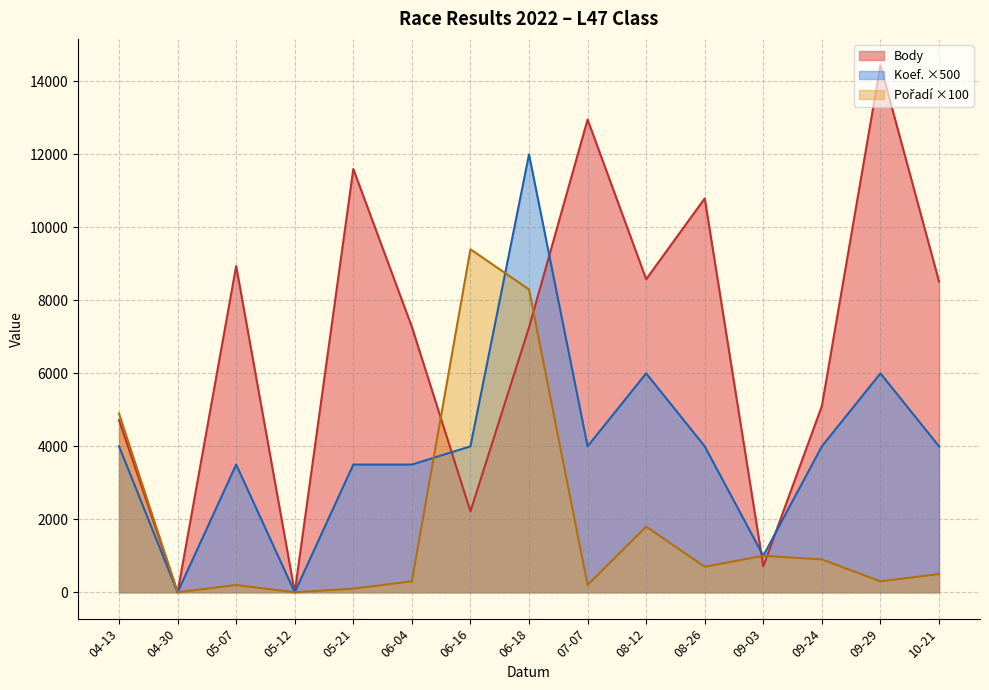

What are all the series names shown in the legend?

Body, Koef., Pořadí